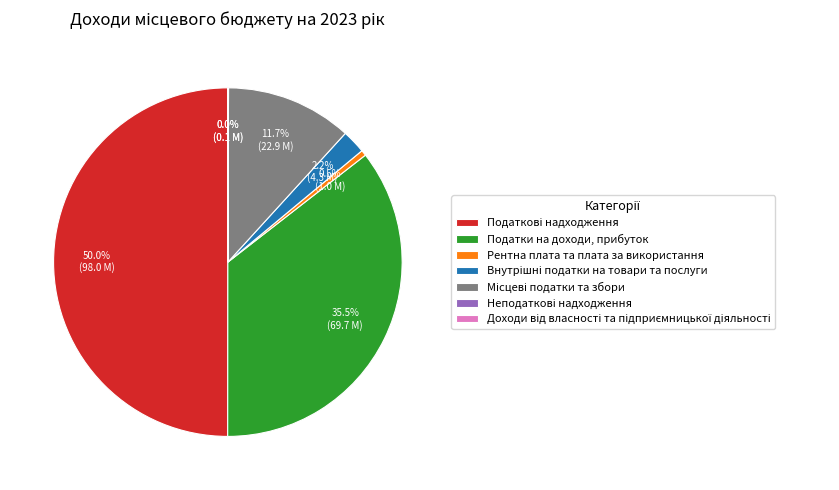

Is Рентна плата та плата за використання the majority of the pie?

No